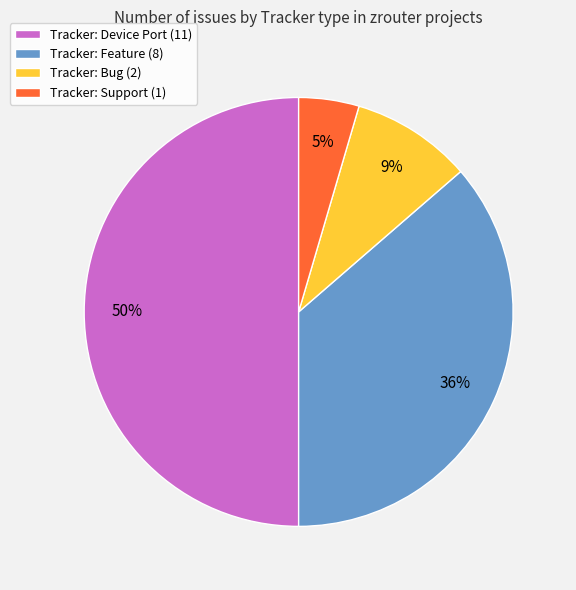

Approximately how many times larger is the value at Tracker: Feature (8) compared to Tracker: Bug (2)?

4.0